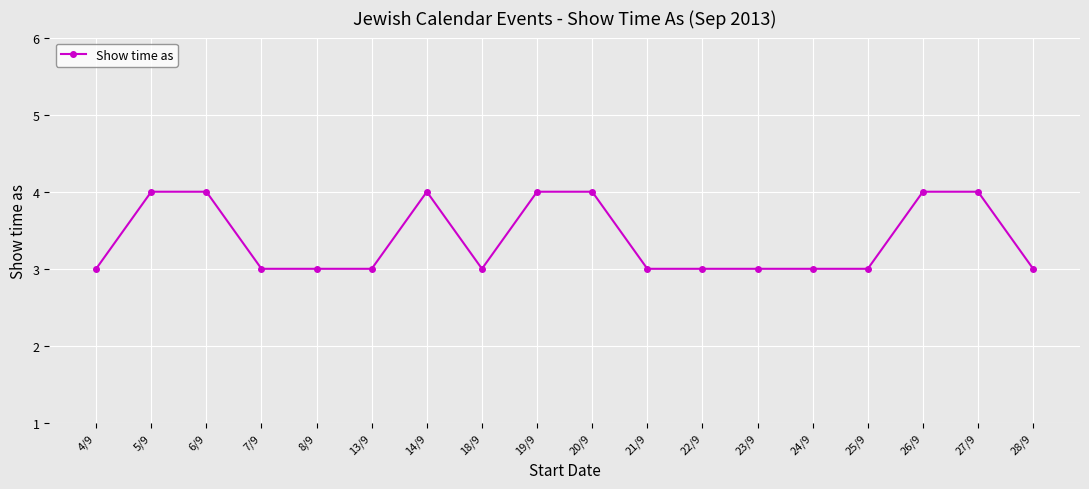

How many data points does each series have?

18